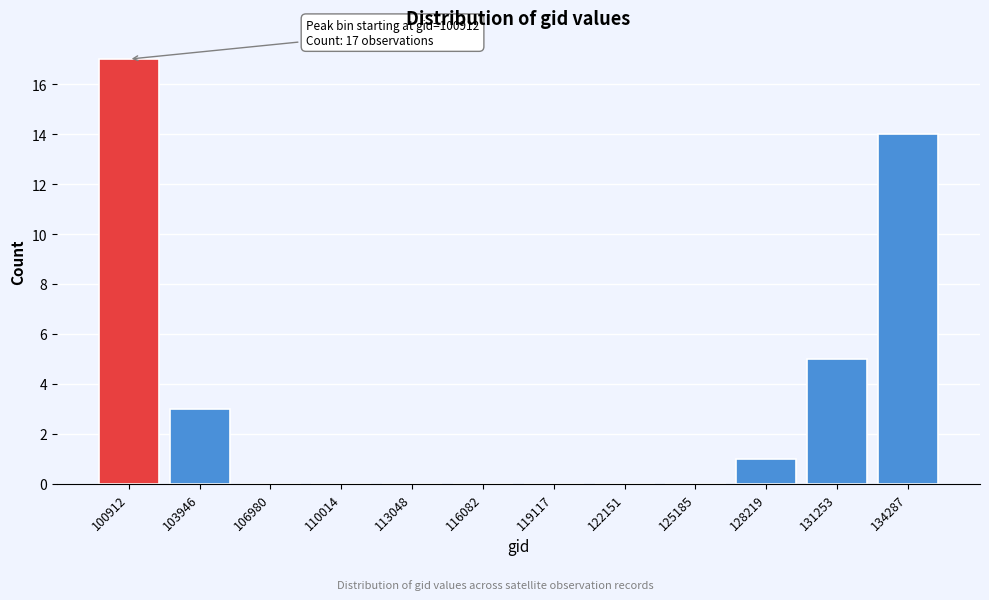

Reading left to right, what are all the values shown in this chart?

100912=17	103946=3	106980=0	110014=0	113048=0	116082=0	119117=0	122151=0	125185=0	128219=1	131253=5	134287=14